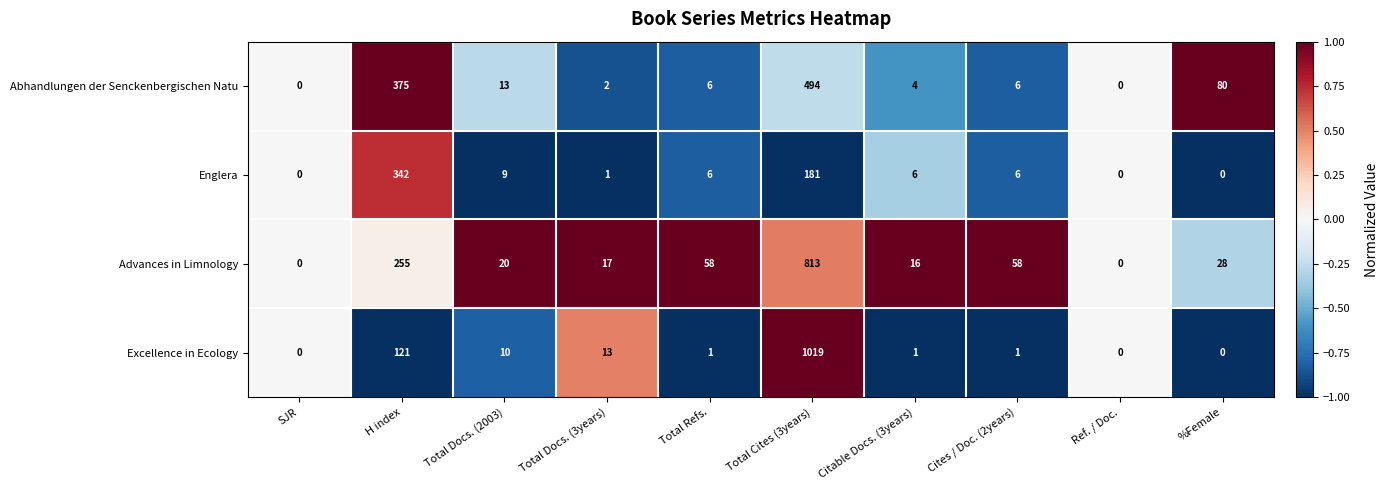

Which label corresponds to the largest value in the chart?

Total Cites (3years)